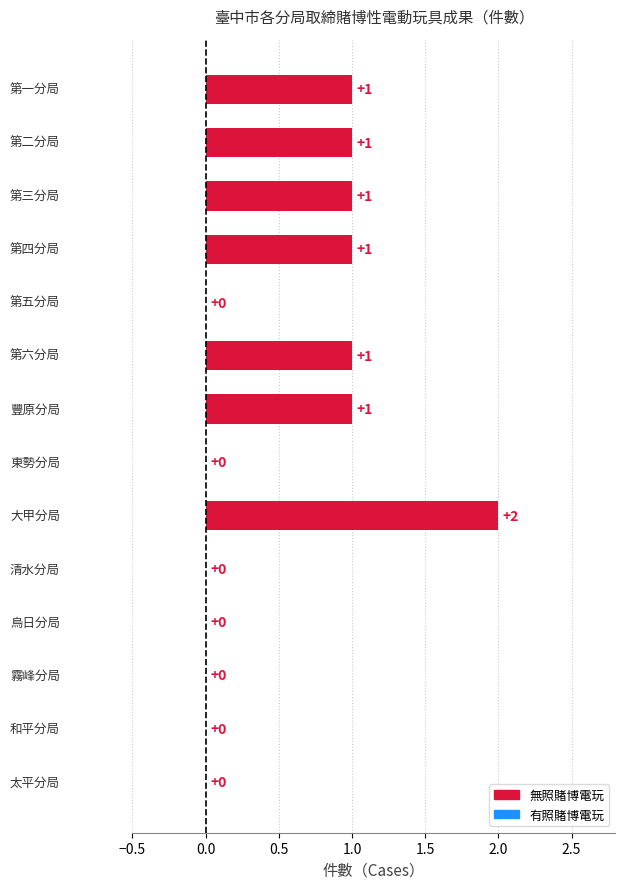

True or false: 無照賭博電玩（件） has a value of 1.0 at 2.5.

True